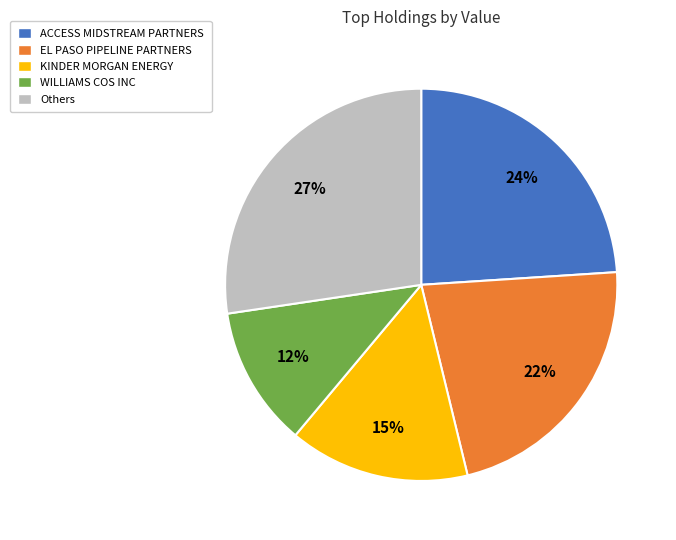

Is the sum of EL PASO PIPELINE PARTNERS and Others greater than half?

No